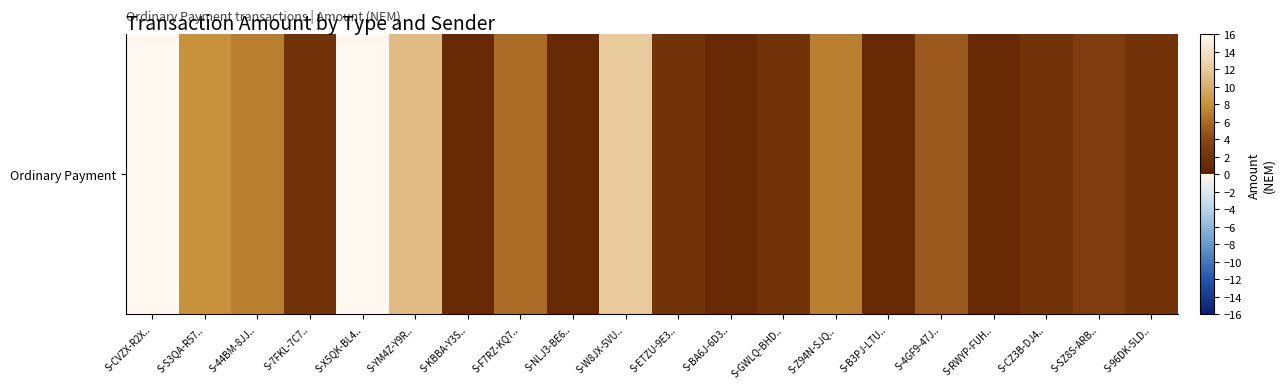

Reading right to left, extract all data points from this chart.

S-96DK-5LD..=2.0	S-SZ8S-ARB..=3.0	S-CZ3B-DJ4..=2.0	S-RWYP-FUH..=1.0	S-4GF9-47J..=5.0	S-B3PJ-LTU..=1.0	S-Z94N-SJQ..=7.0	S-GWLQ-BHD..=2.0	S-BA6J-6D3..=1.0	S-ETZU-9E3..=2.0	S-W8JX-5VU..=12.0	S-NLJ3-BE6..=1.0	S-F7RZ-KQ7..=6.0	S-KBBA-Y3S..=1.0	S-YM4Z-Y9R..=11.0	S-X5QK-BL4..=72.0	S-7FKL-7C7..=2.0	S-44BM-8JJ..=7.0	S-S3QA-R57..=8.0	S-CVZX-R2X..=25.2